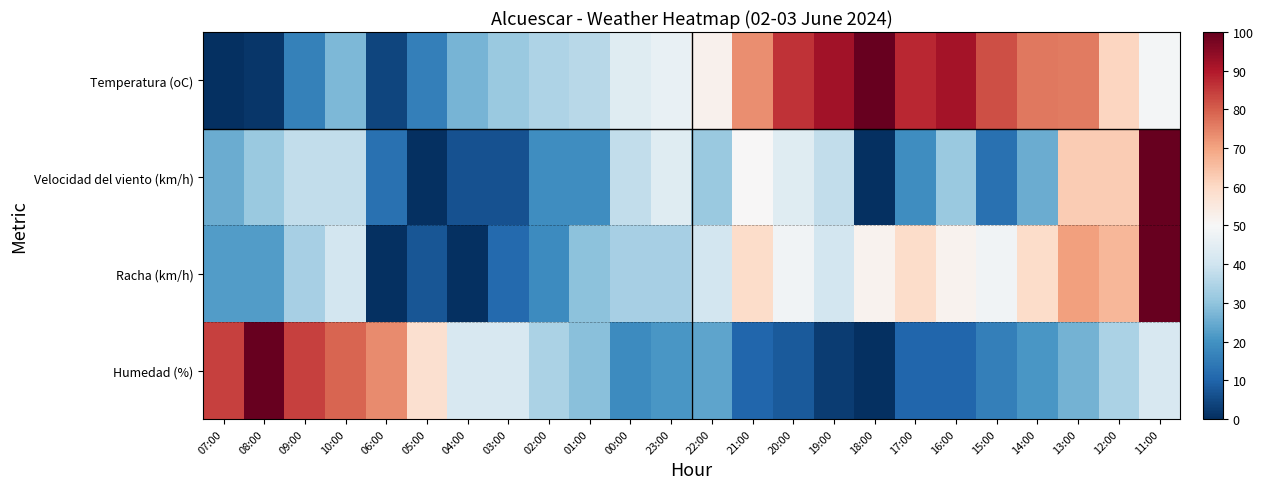

At how many categories does at least one series exceed 28?

24